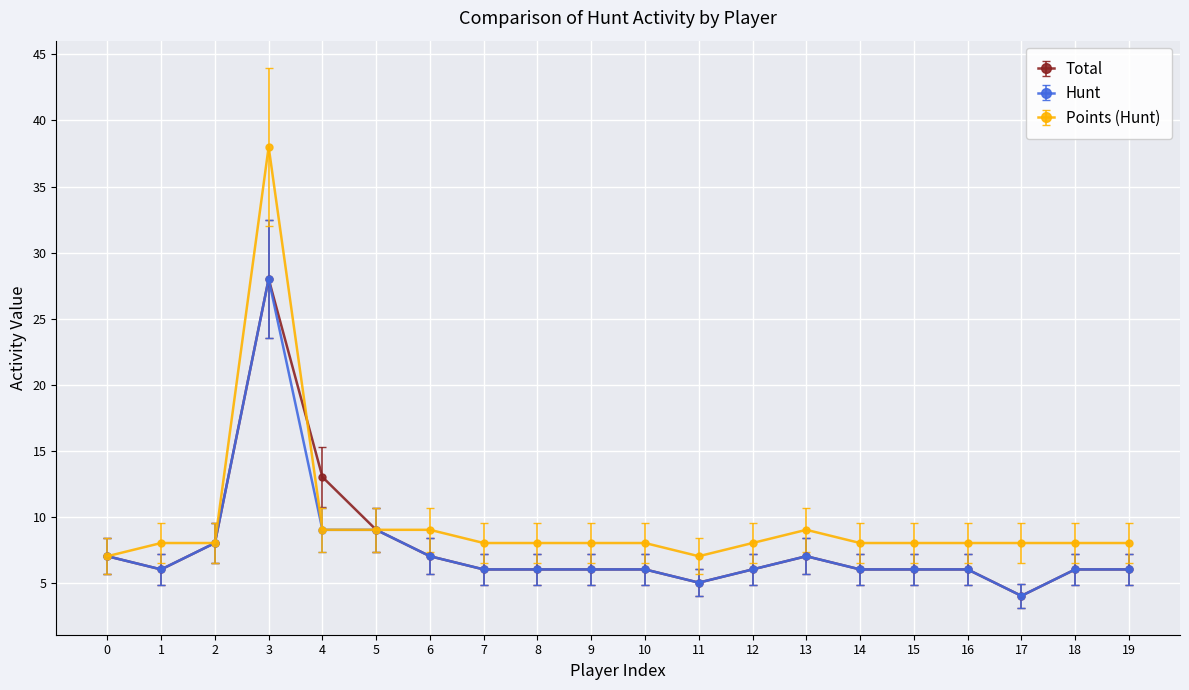

What is the minimum value for Points (Hunt)?

7